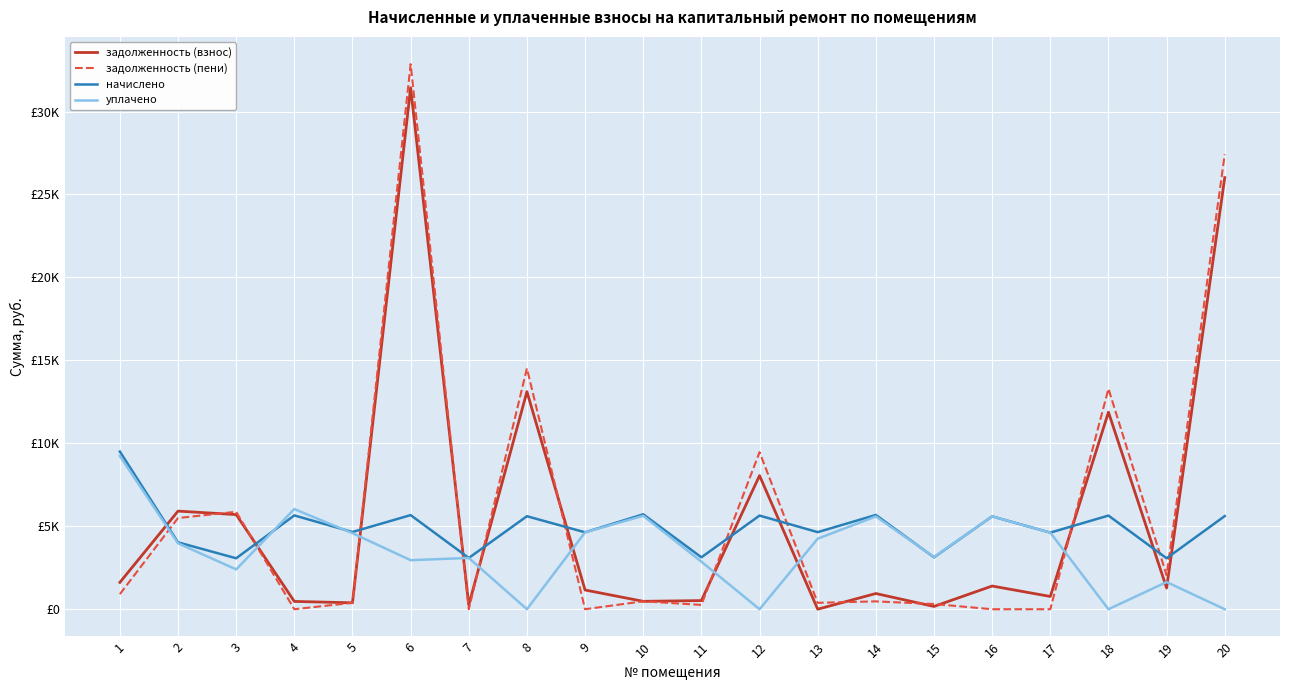

Is this an area chart (filled region under the line)?

No